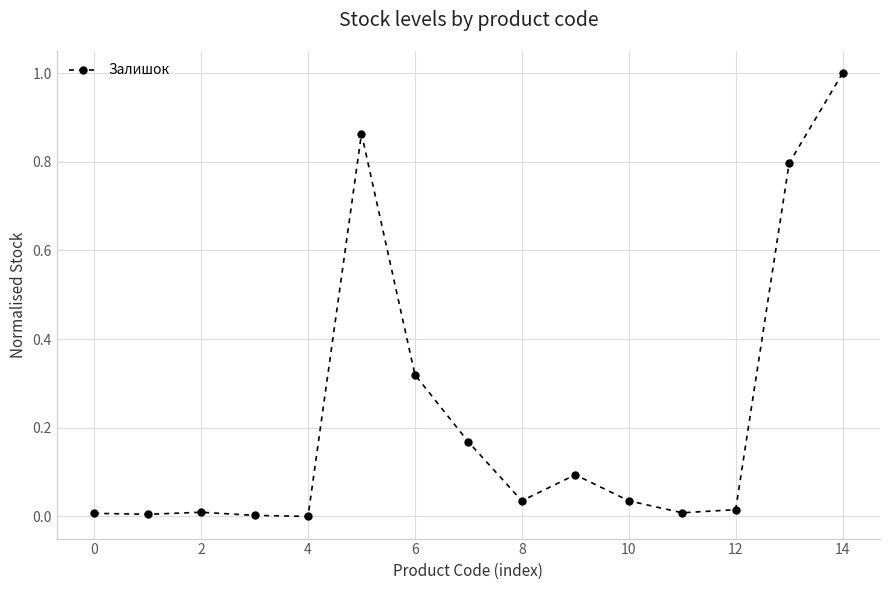

What is the sum of all values?

3.4